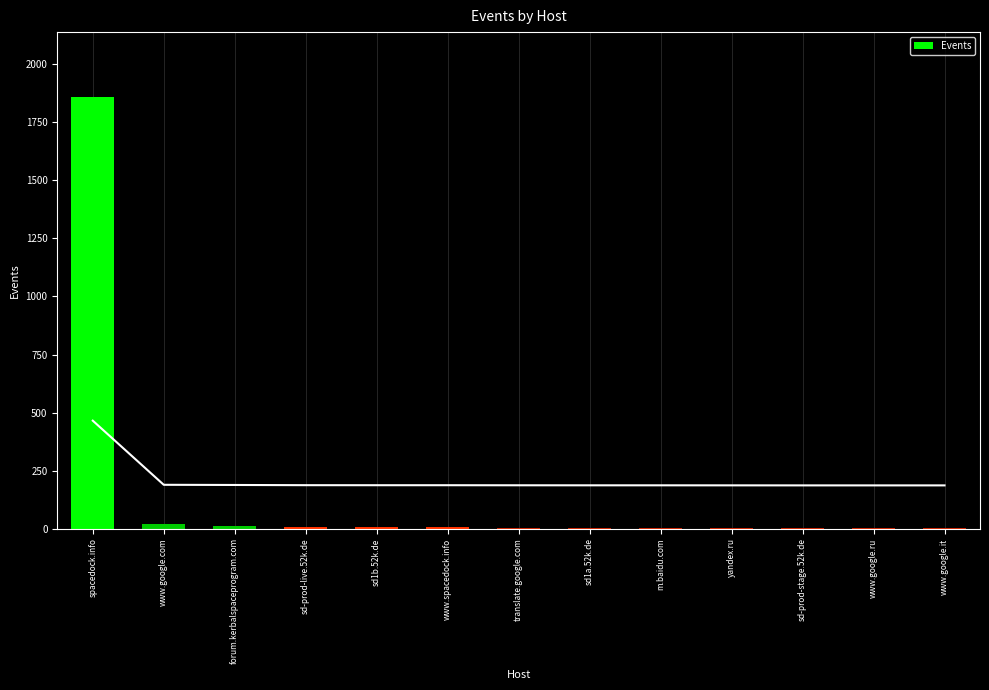

What is the value of the 5th bar from the left?

6